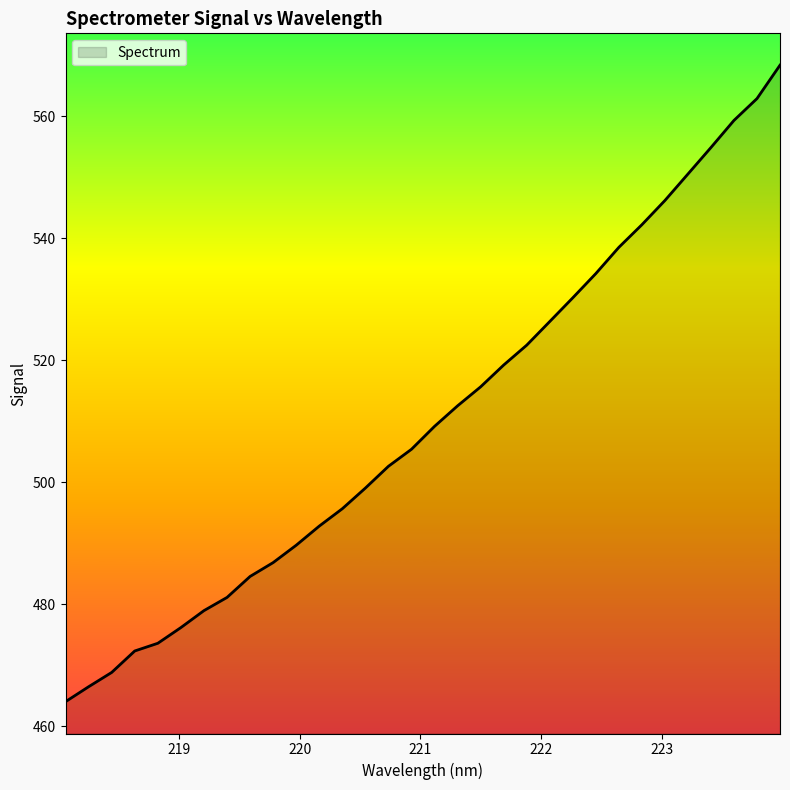

What is the average value?

510.4